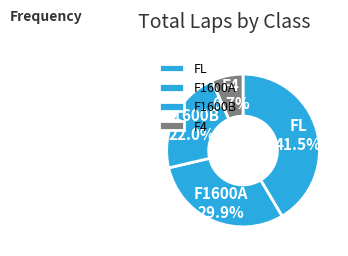

How many slices are in this pie chart?

4